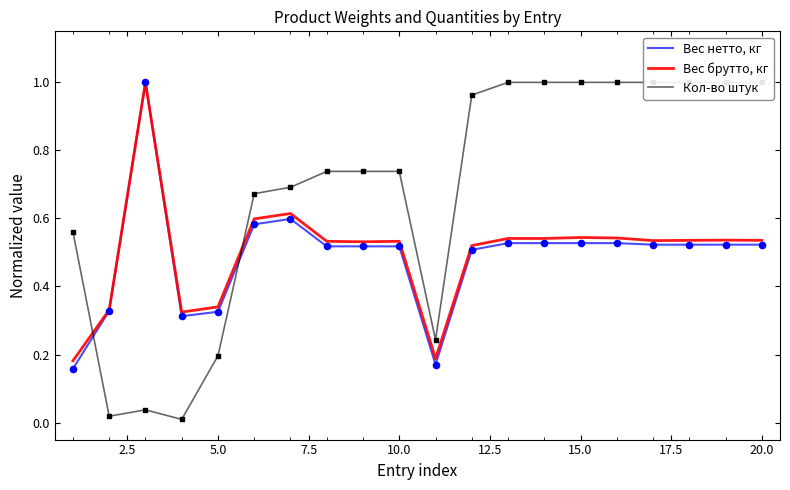

Which series has the largest Y range (max minus min)?

Кол-во штук